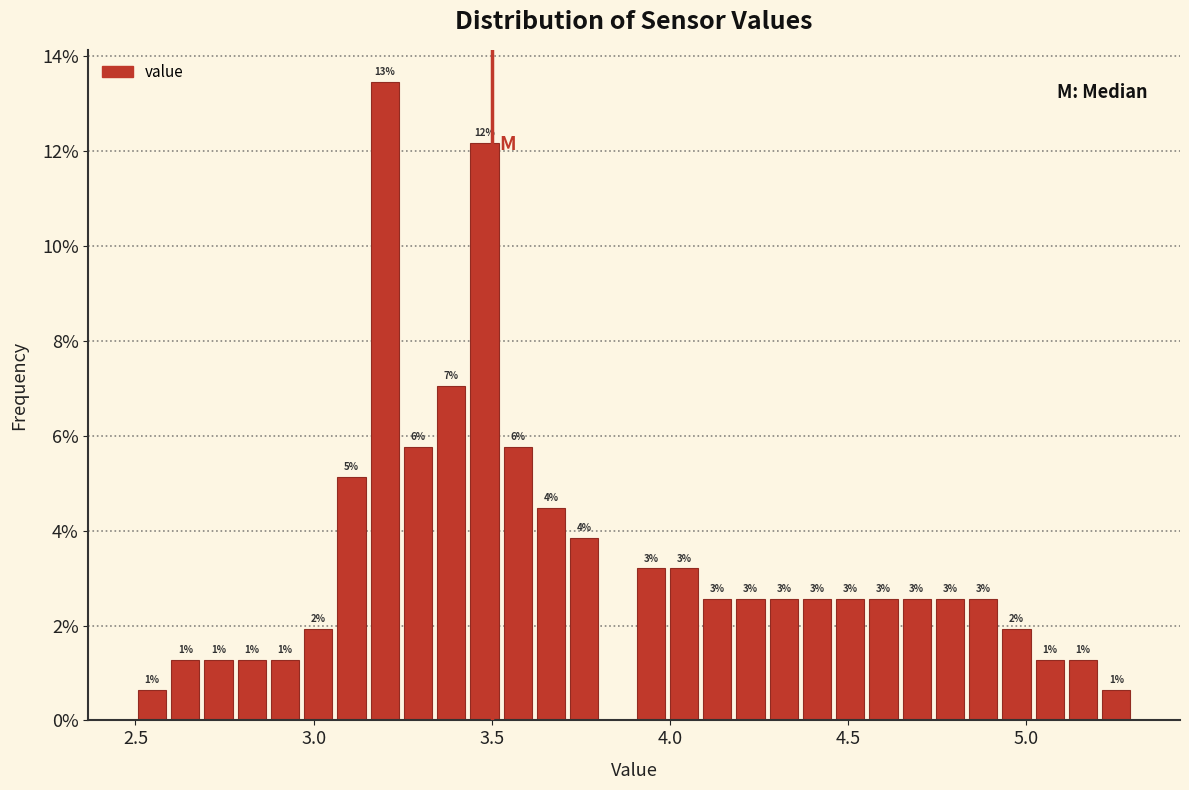

Around what value on the x-axis is the tallest bar? Give the approximate position of its centre, as read against the axis.

3.20